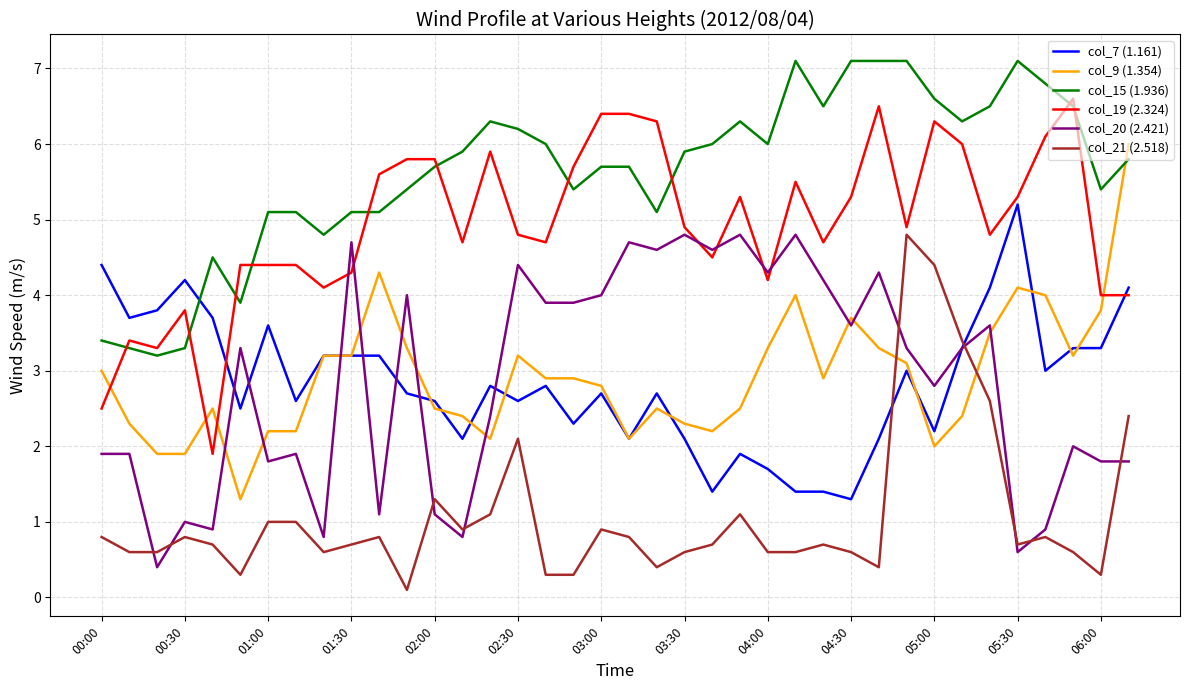

What is the highest value of the col_9 (1.354) series?

6.0